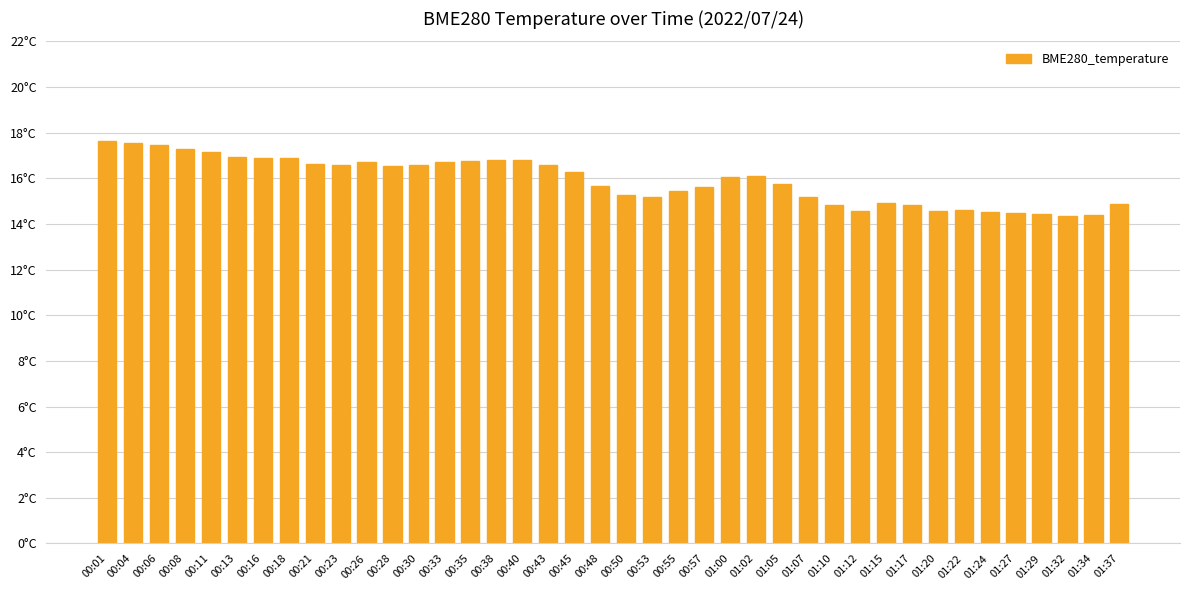

What is the sum of the values at 01:02 and 01:22?

30.7